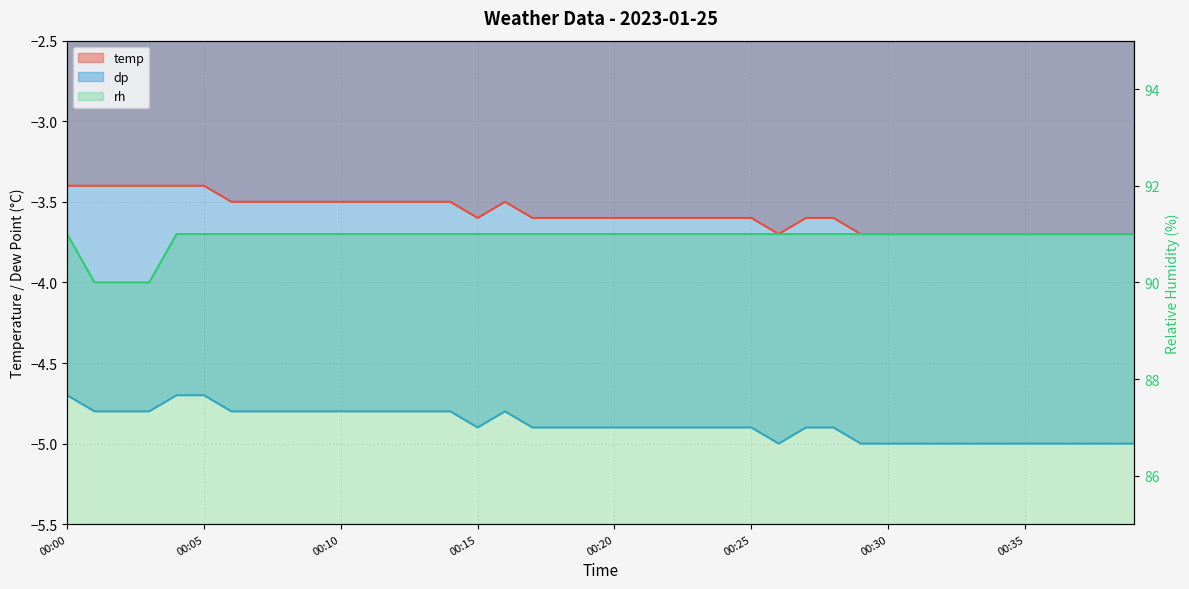

What are all the series names shown in the legend?

temp, dp, rh